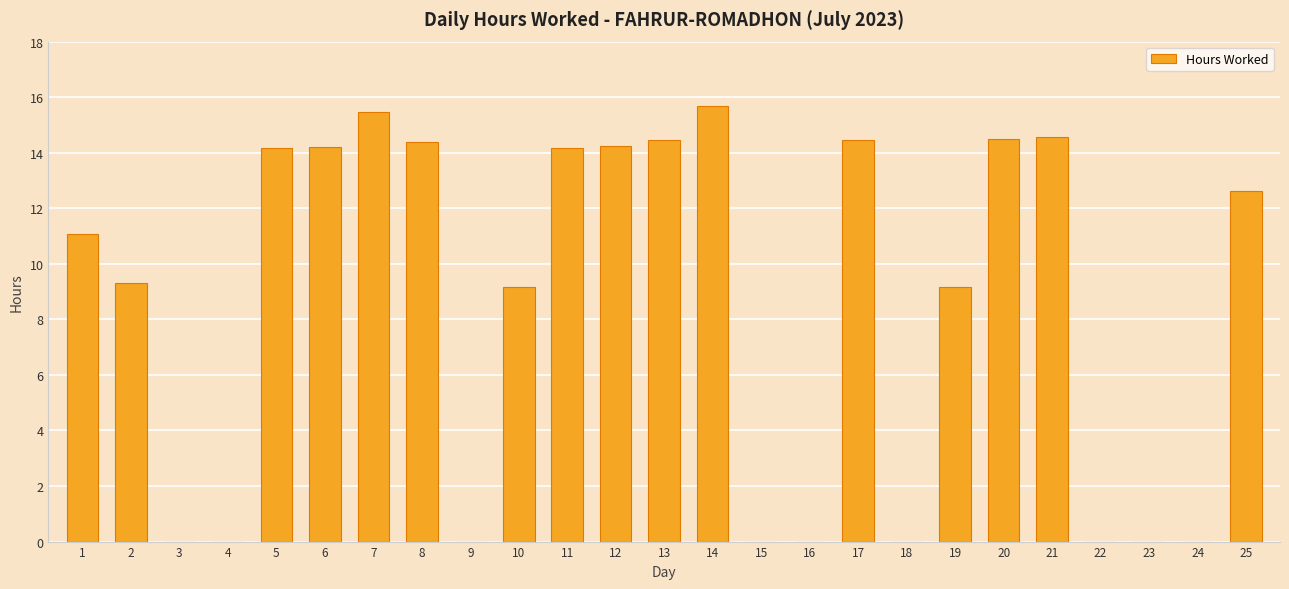

What is the average value?

8.5